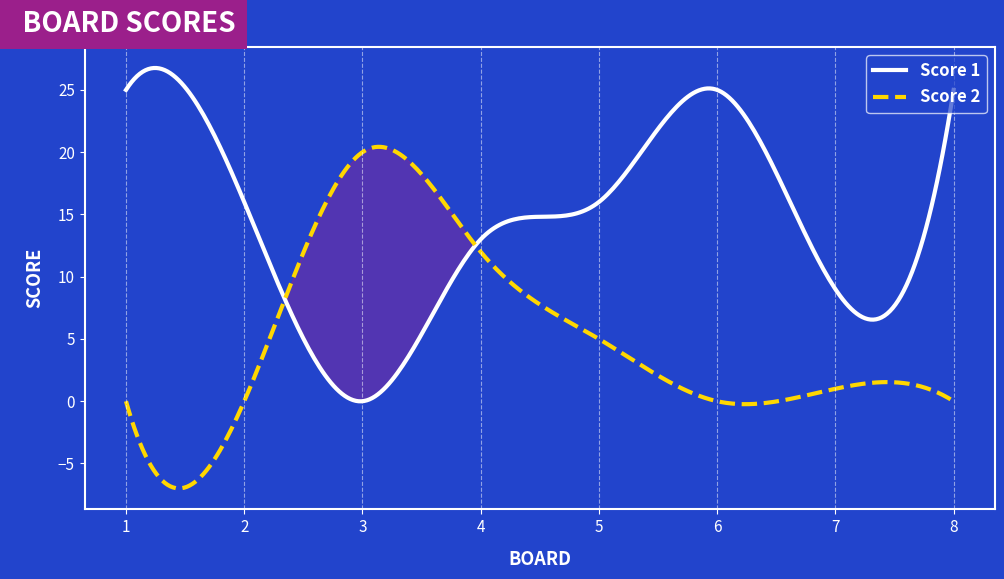

At which label does Score 1 first exceed 16?

1